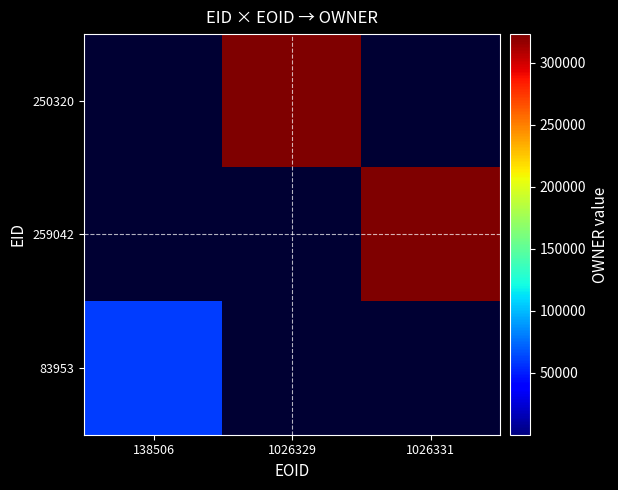

Reading left to right, transcribe all the data shown in this chart.

250320: 138506=0	1026329=323008	1026331=0
259042: 138506=0	1026329=0	1026331=323008
83953: 138506=60156	1026329=0	1026331=0